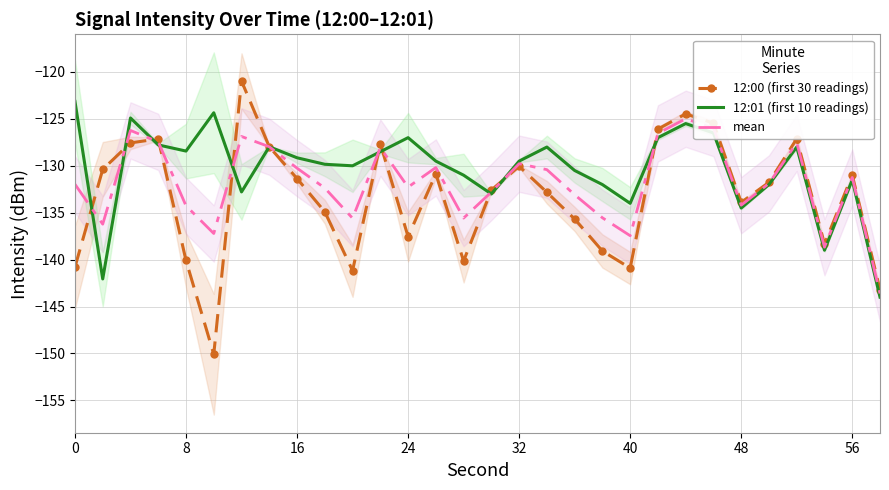

The value of 12:01 (first 10 readings) at 8 is -67.6. True or false?

False